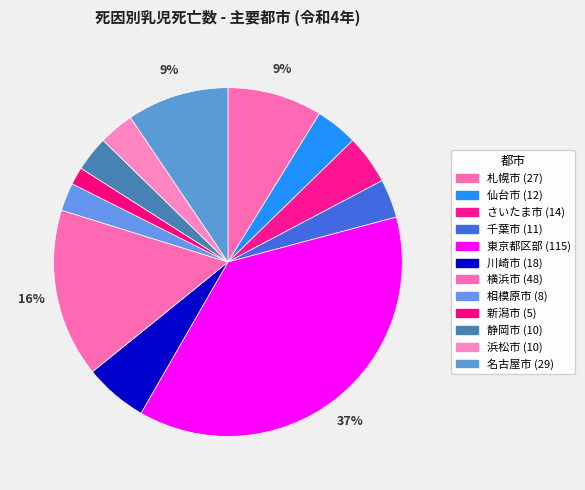

How many segments does this pie chart have?

12